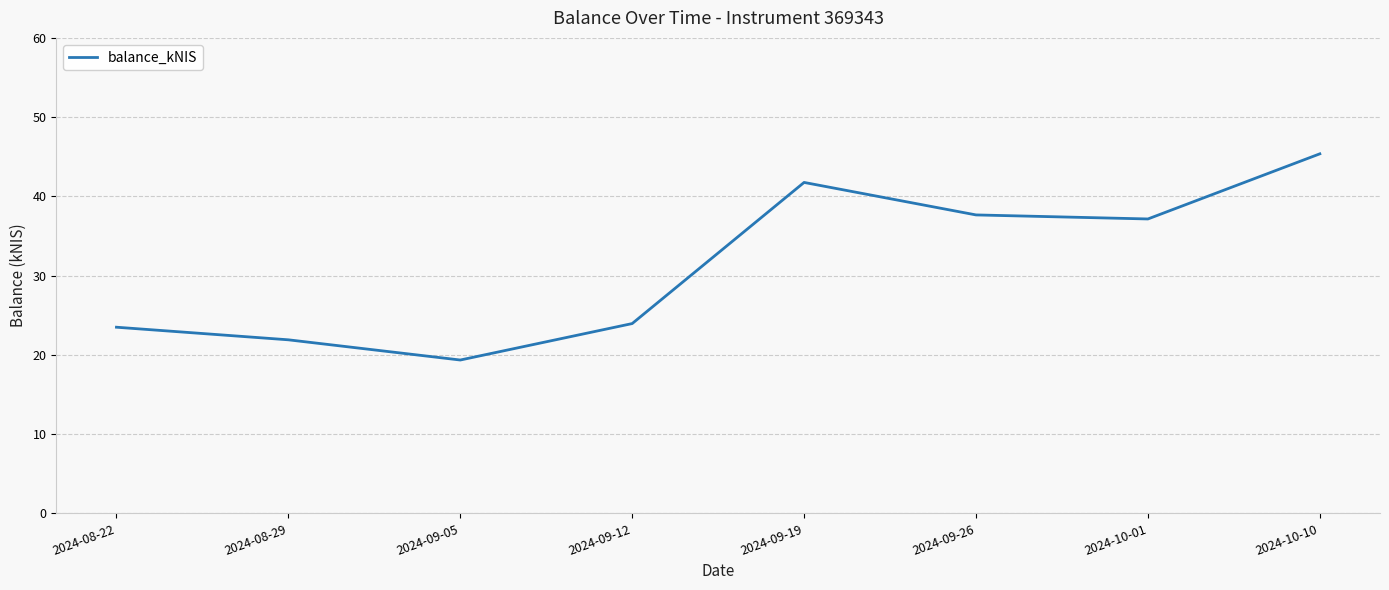

Which has a higher value, 2024-08-29 or 2024-09-05?

2024-08-29